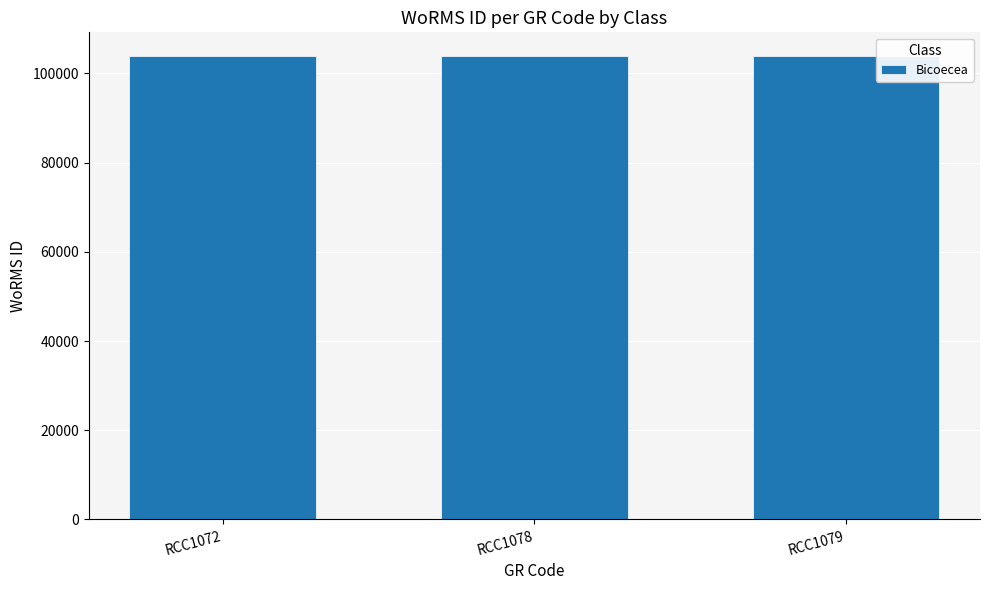

The value at RCC1072 is 103991. True or false?

True